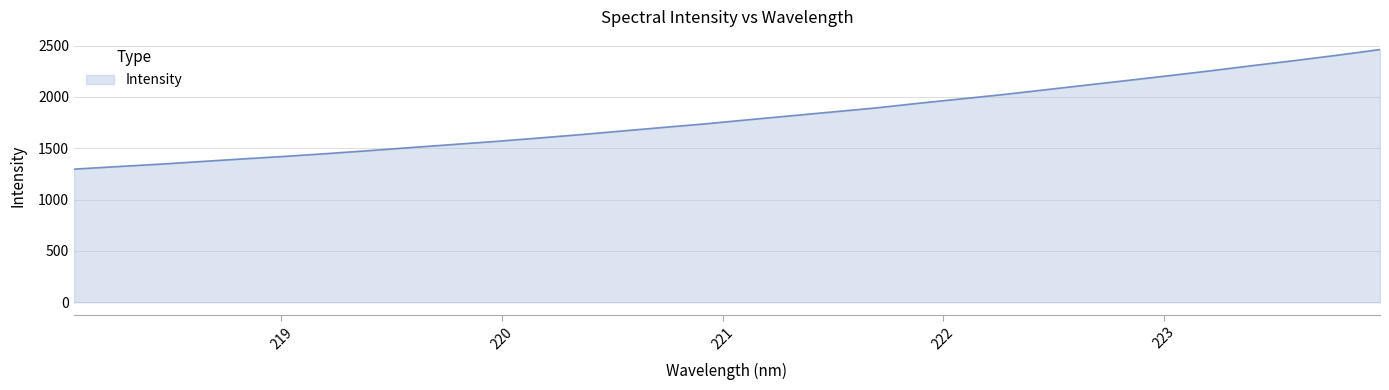

How many values are below 1777?

16